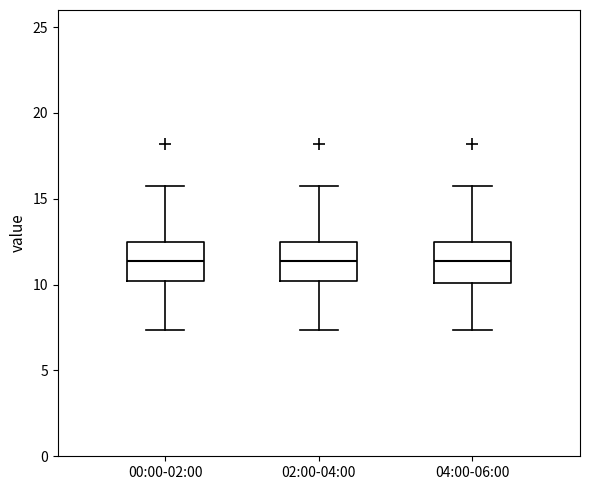

Where is the lower edge of the box for 04:00-06:00 on the y-axis? The values are not printed on the chart, so give them approximately, as read against the axis.

10.0